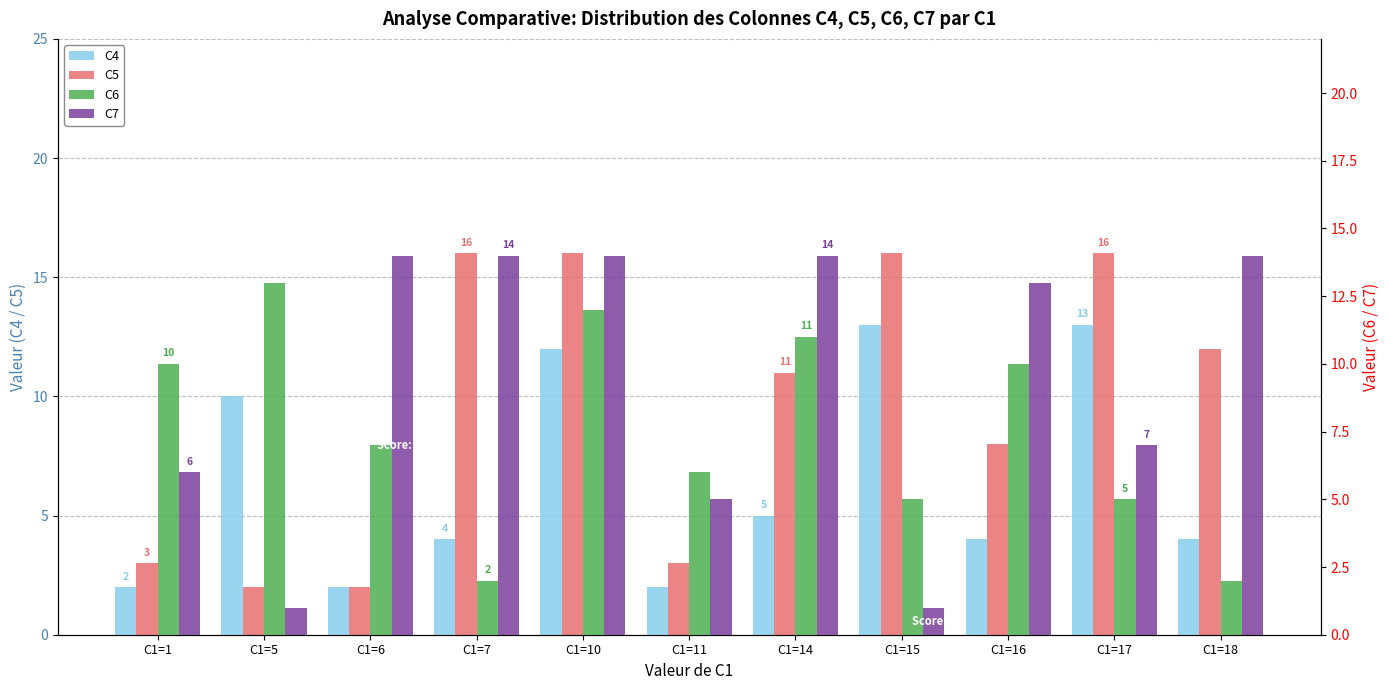

Between C1=5 and C1=1, which is larger?

C1=5